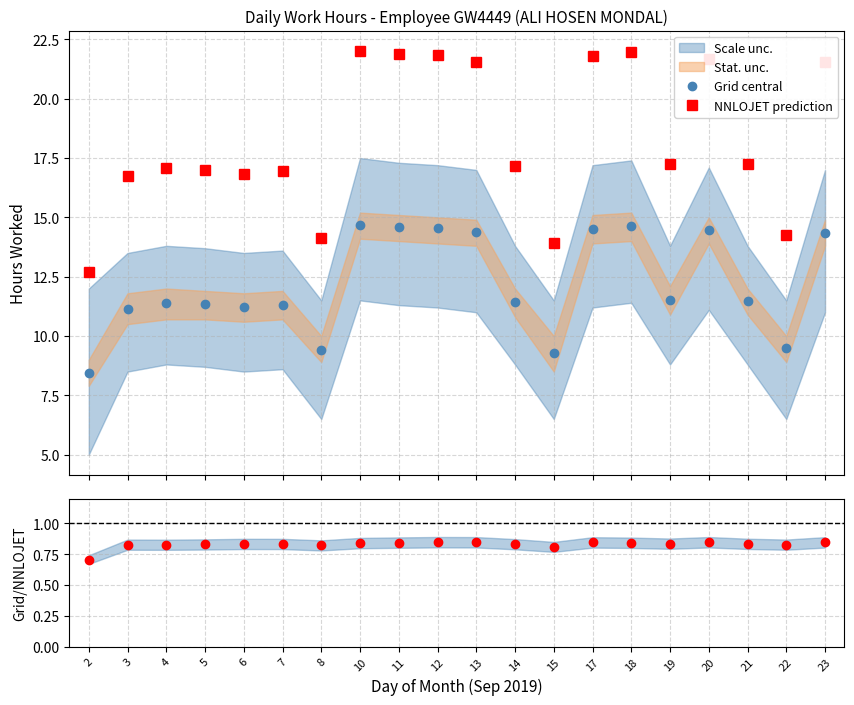

The value of Grid central at 22 is 6.6. True or false?

False